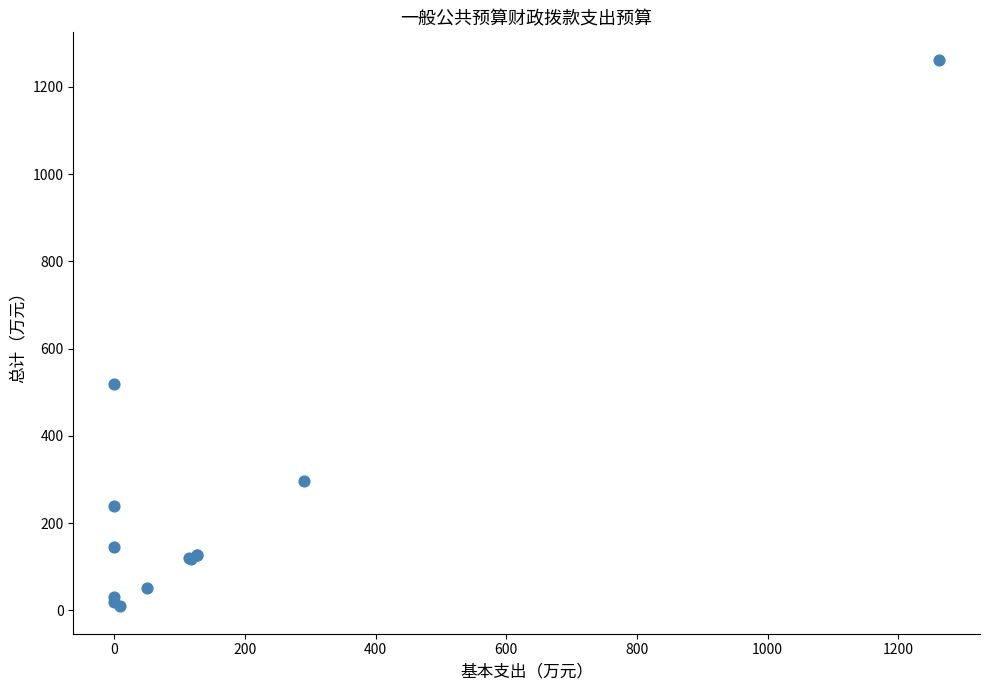

What Y value in the scatter plot is closest to 635?

519.3